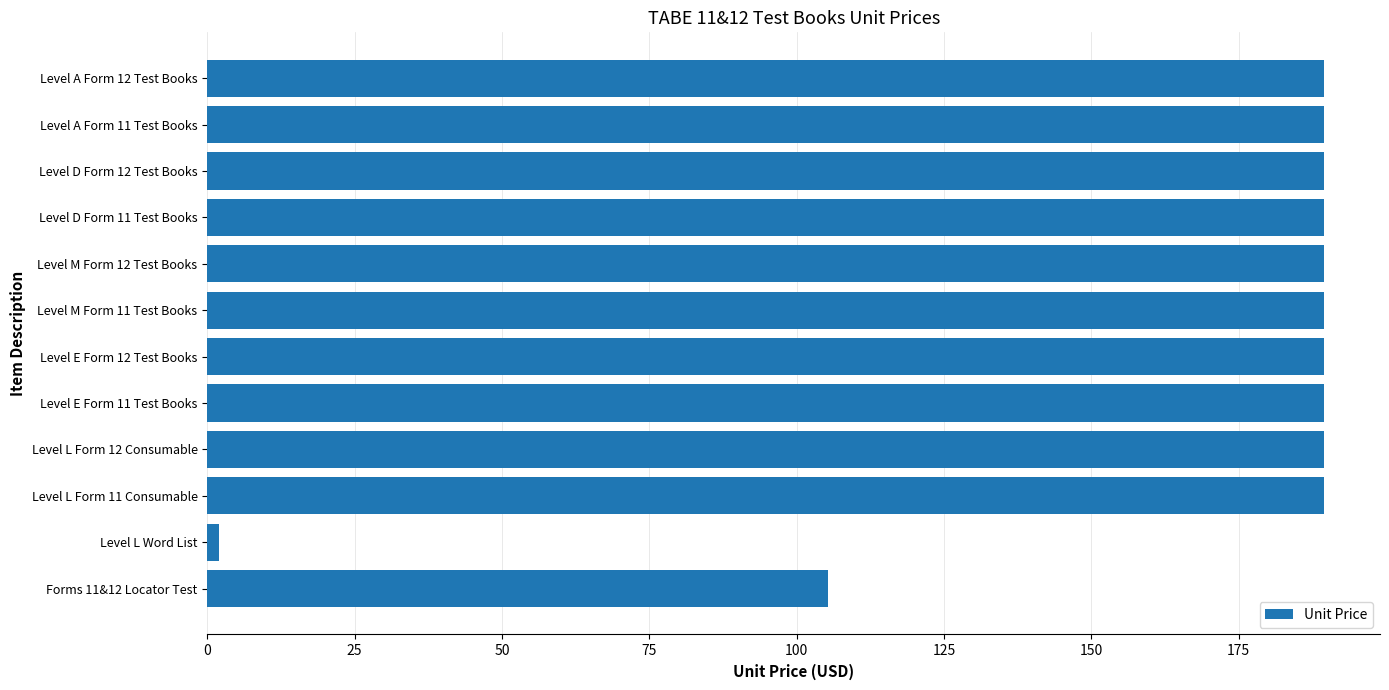

Is it true that the value at Forms 11&12 Locator Test is 105.2?

True